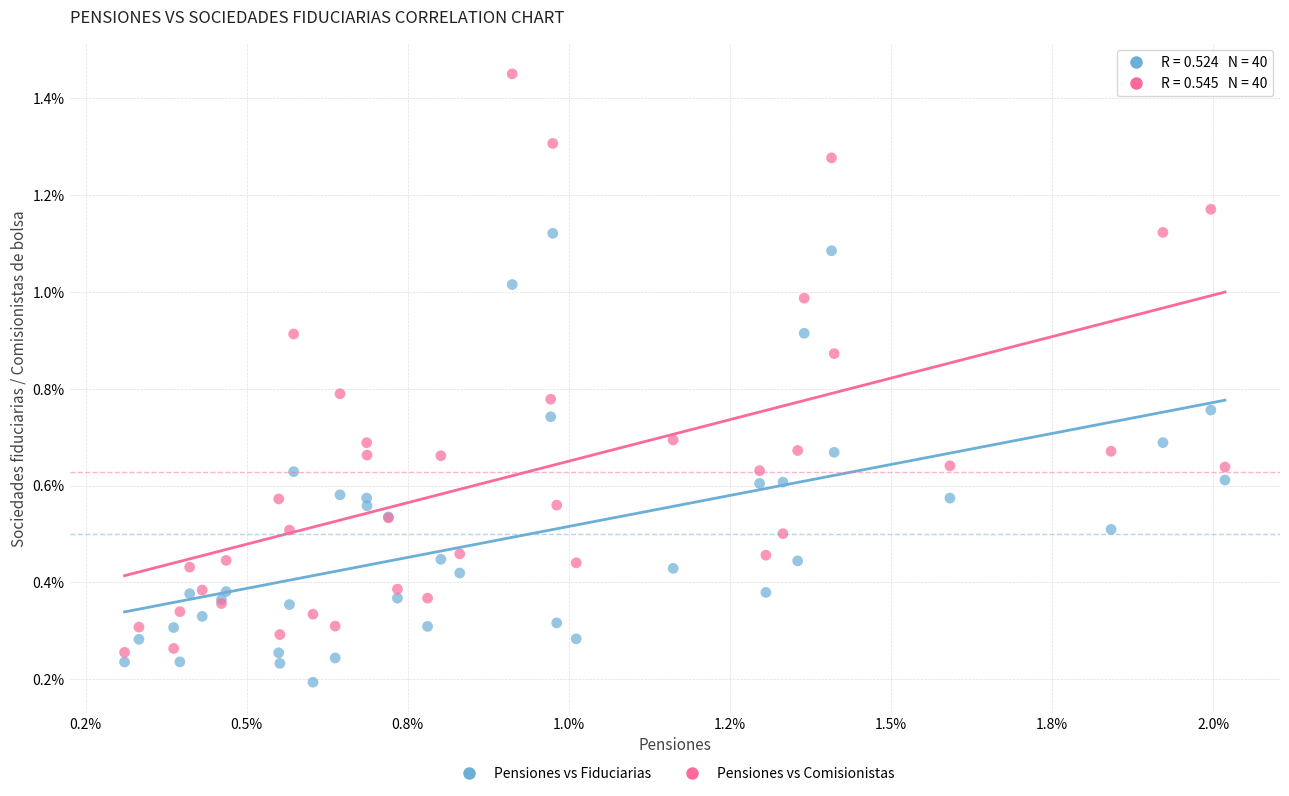

Which series contains the highest Y value?

Pensiones vs Comisionistas